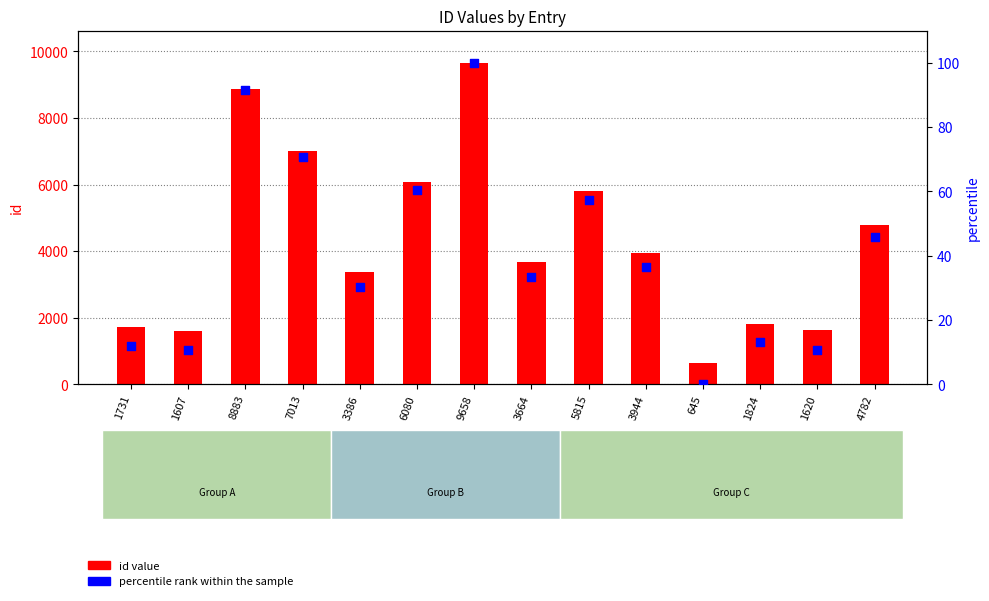

At which category is the sum across all series the highest?

9658